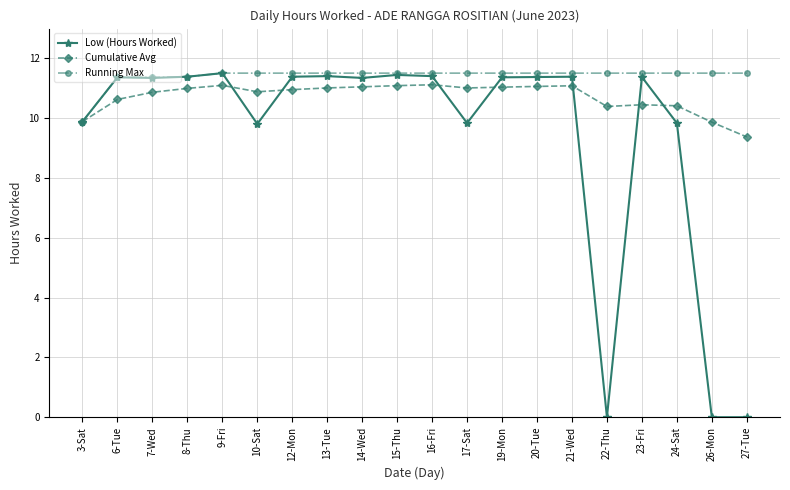

Between 16-Fri and 17-Sat, which series saw the biggest shift?

Low (Hours Worked)